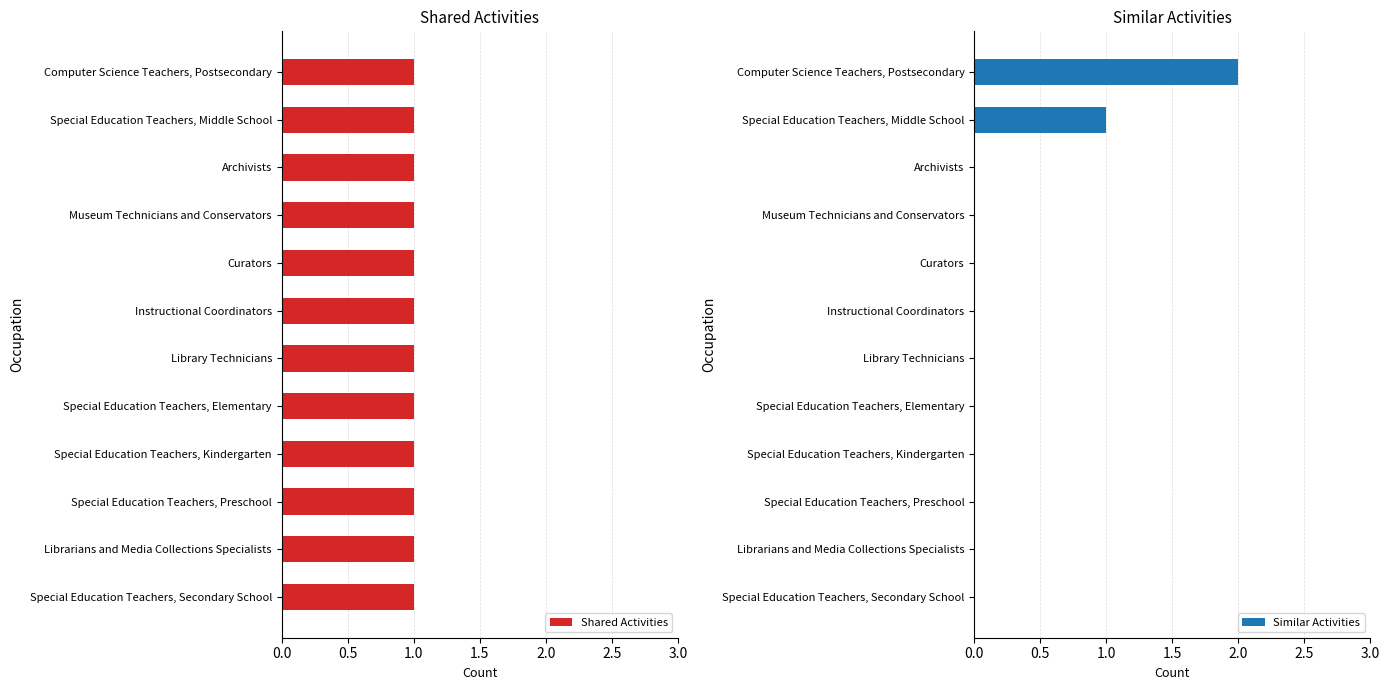

How many values in the Similar Activities series exceed 0?

2